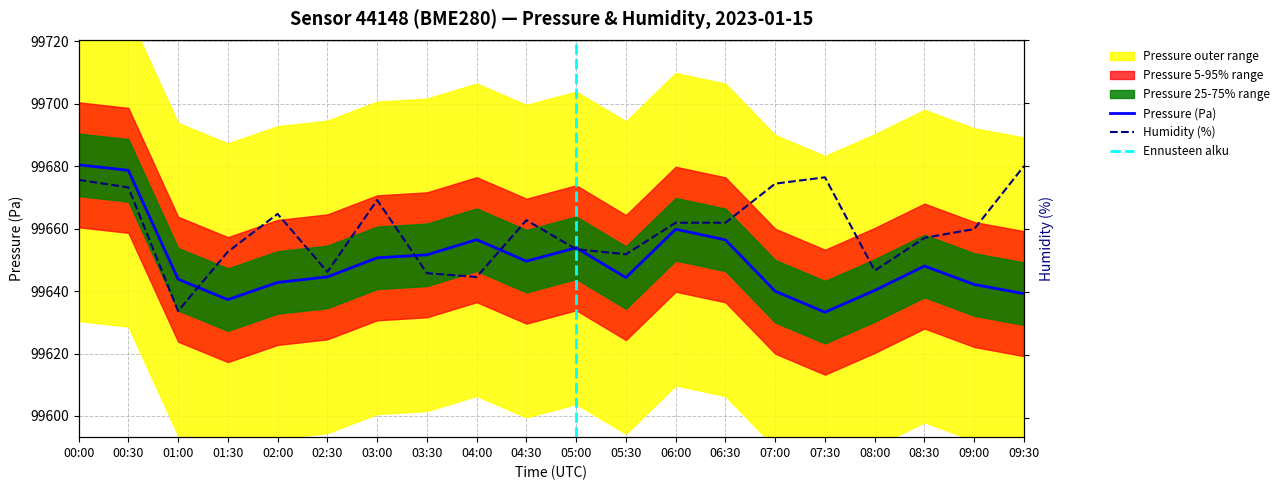

What is the sum of the pressure values at 04:30 and 01:00?

199293.3